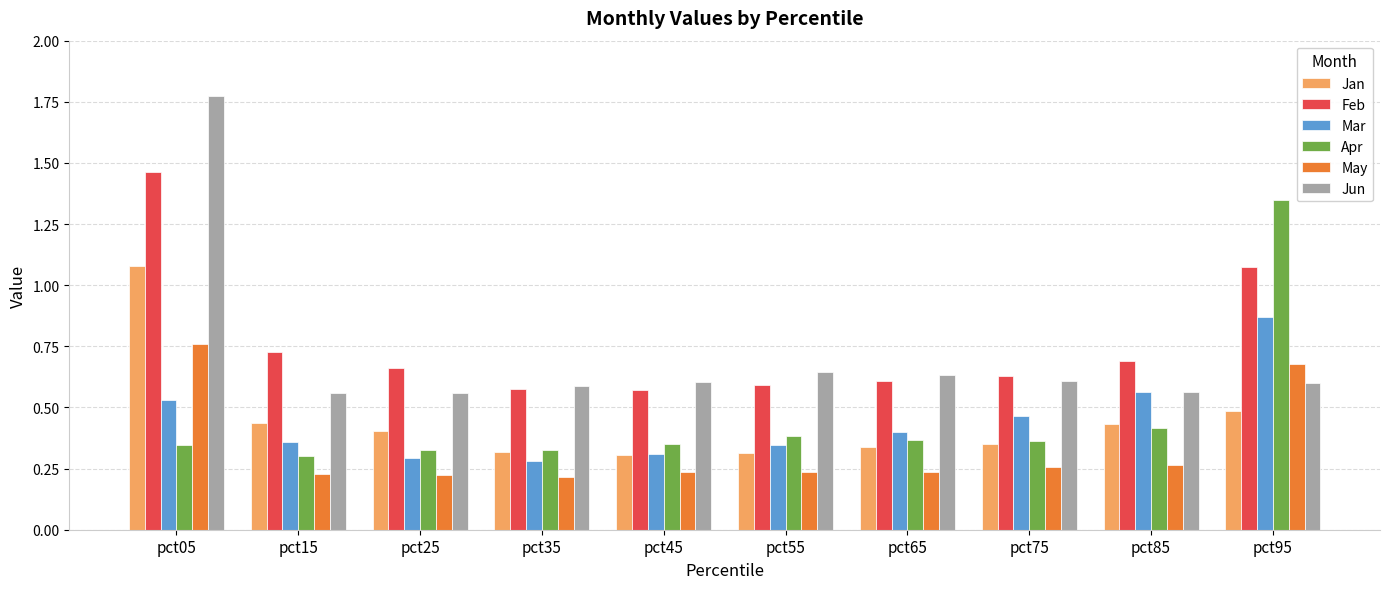

The Mar series shows 0.6 at pct85. True or false?

True